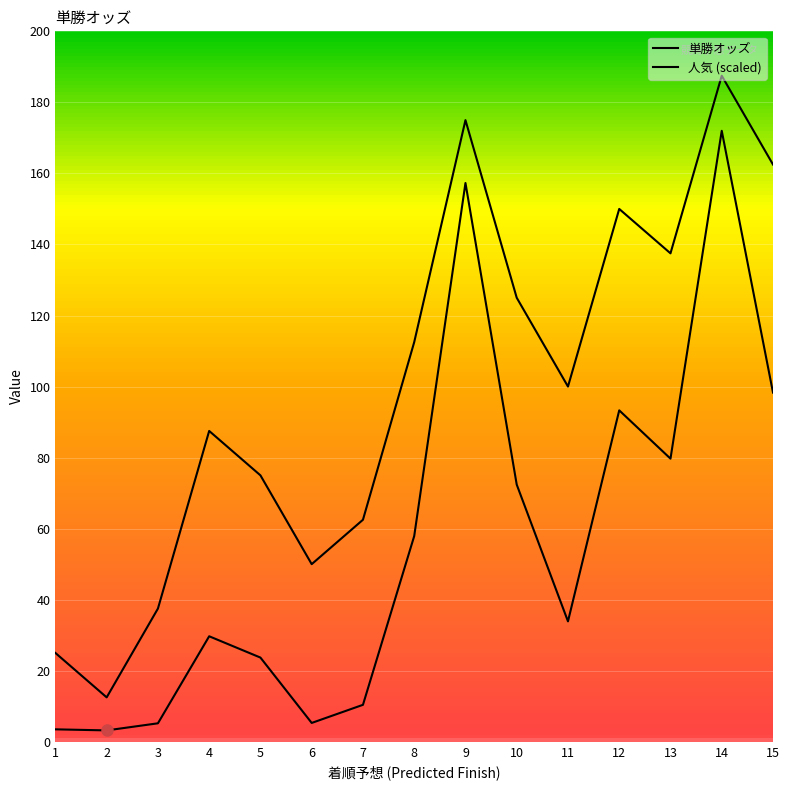

What is the greatest value displayed?

187.5